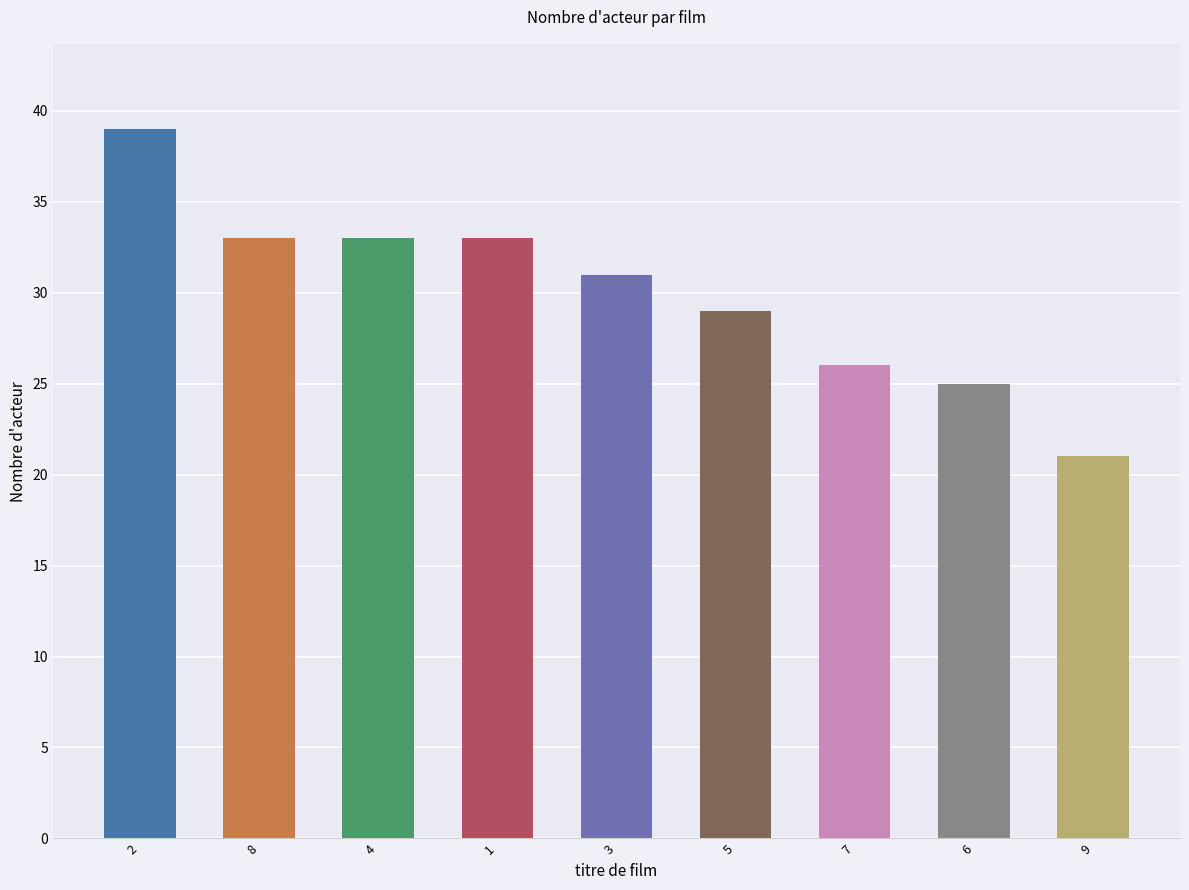

True or false: the data shows 26 at 7.

True